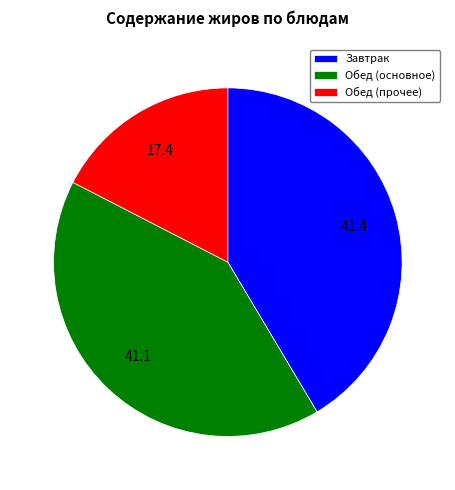

Combined, do Обед (прочее) and Завтрак account for over 50%?

Yes